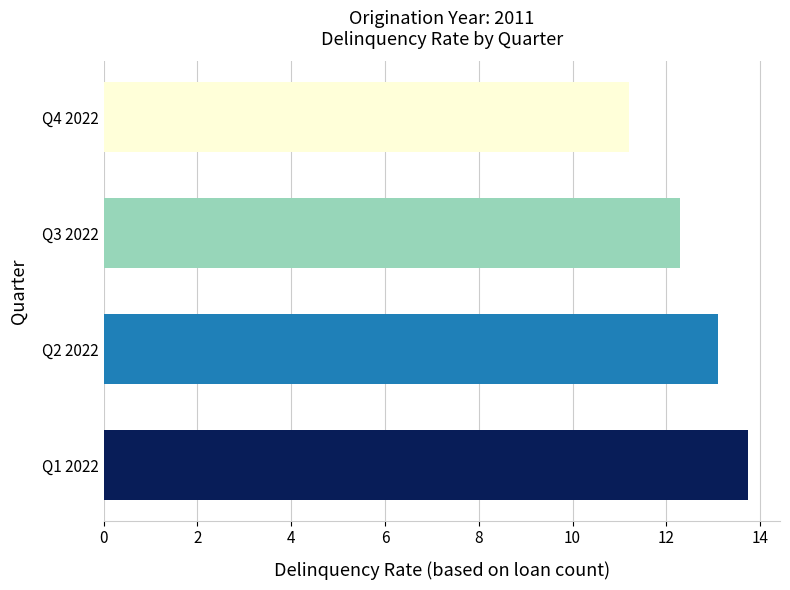

Which has a higher value, Q4 2022 or Q1 2022?

Q1 2022